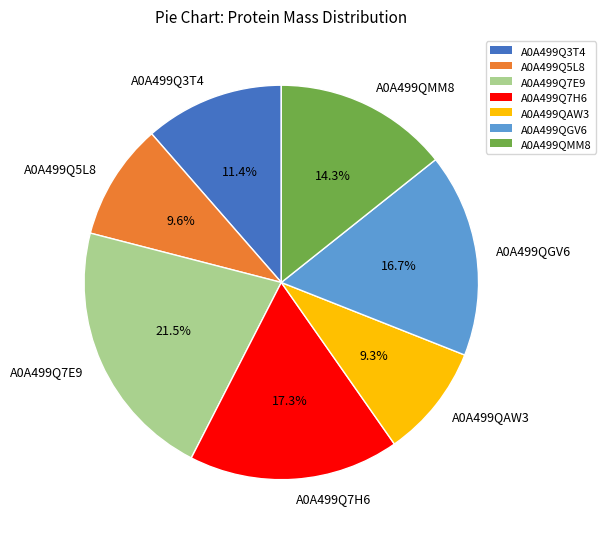

What percentage is the A0A499Q5L8 slice, to the nearest percent?

10%